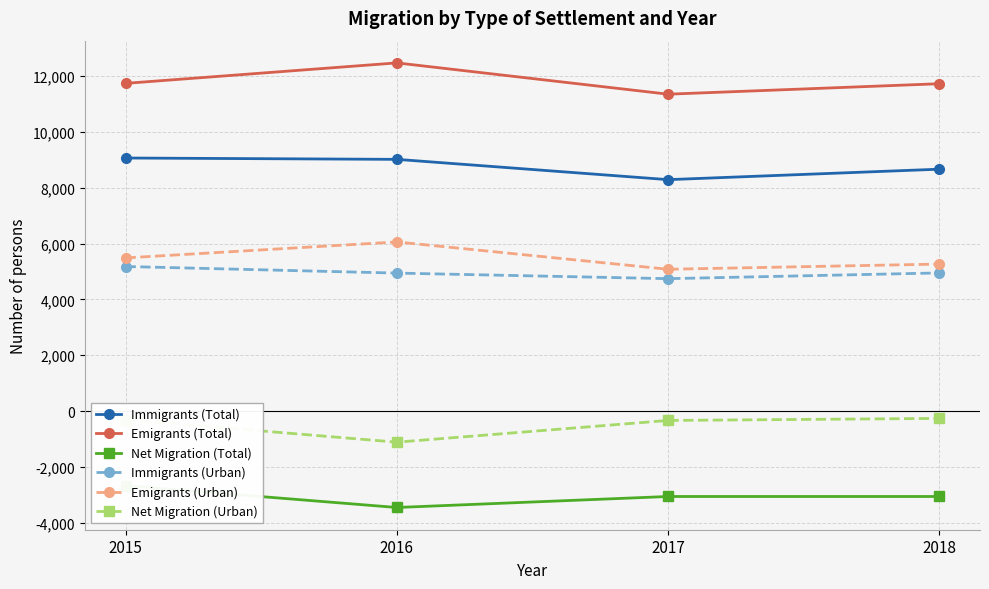

Reading right to left, list all the values displayed in this chart.

Immigrants (Total): 8663	8288	9015	9063
Emigrants (Total): 11724	11349	12470	11737
Net Migration (Total): -3061	-3061	-3455	-2674
Immigrants (Urban): 4947	4741	4941	5177
Emigrants (Urban): 5264	5078	6057	5485
Net Migration (Urban): -264	-337	-1116	-308